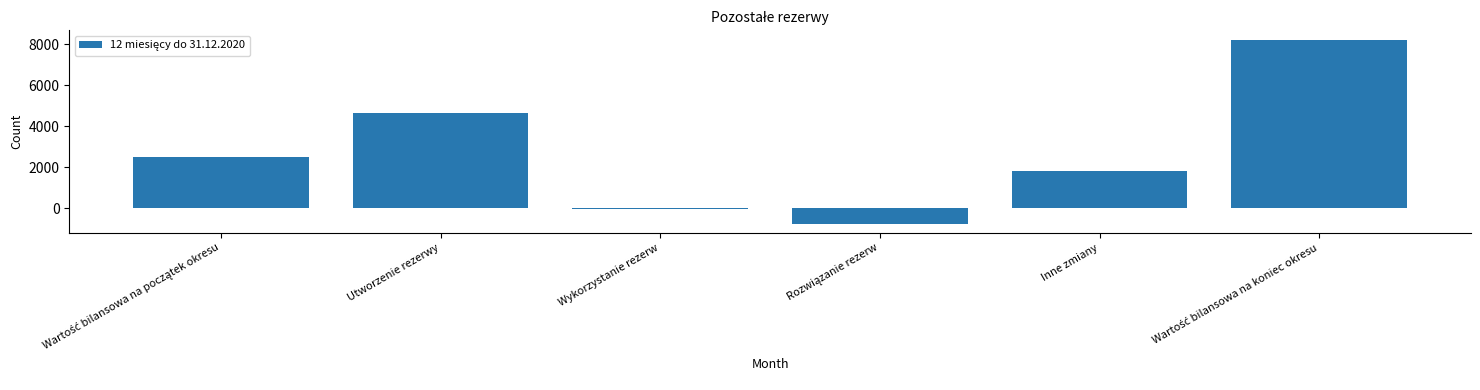

What value does the data have at Utworzenie rezerwy, to the nearest 100?

4600